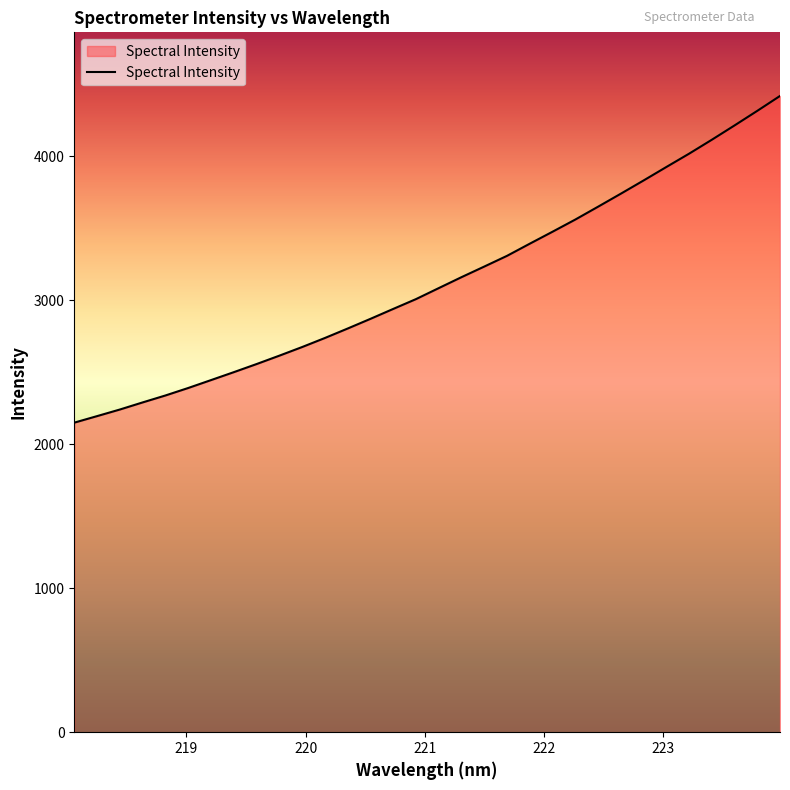

True or false: the data has more than 0 interior local peaks.

False